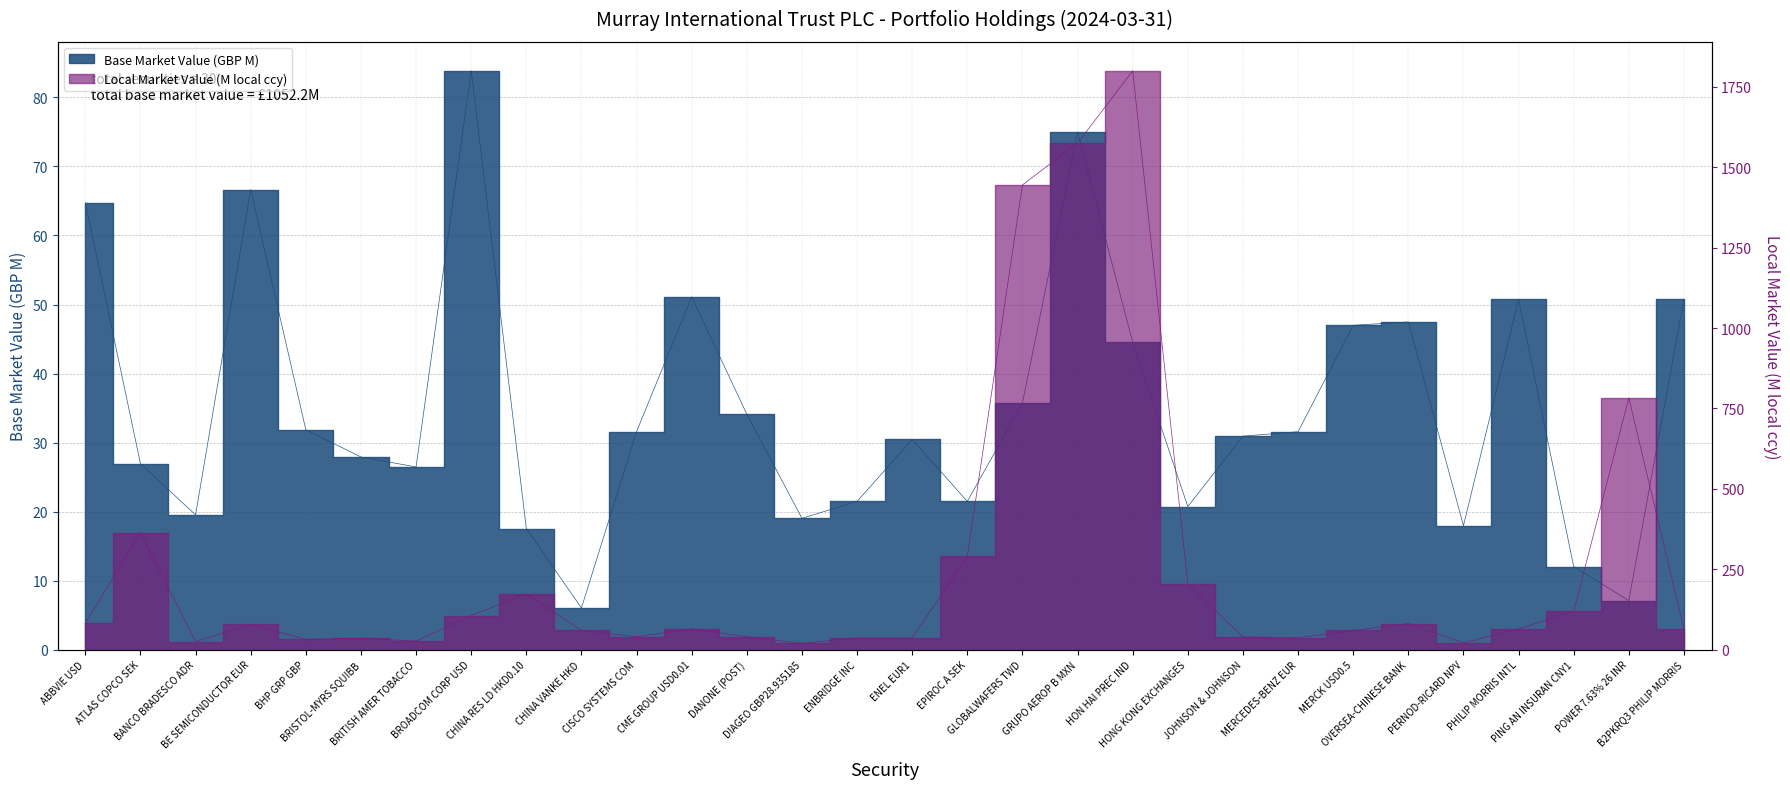

How many values in the base_market series exceed 31?

15